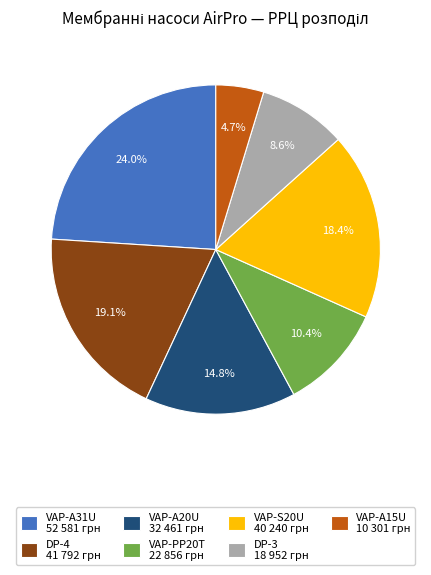

Which slice is the smallest?

VAP-A15U